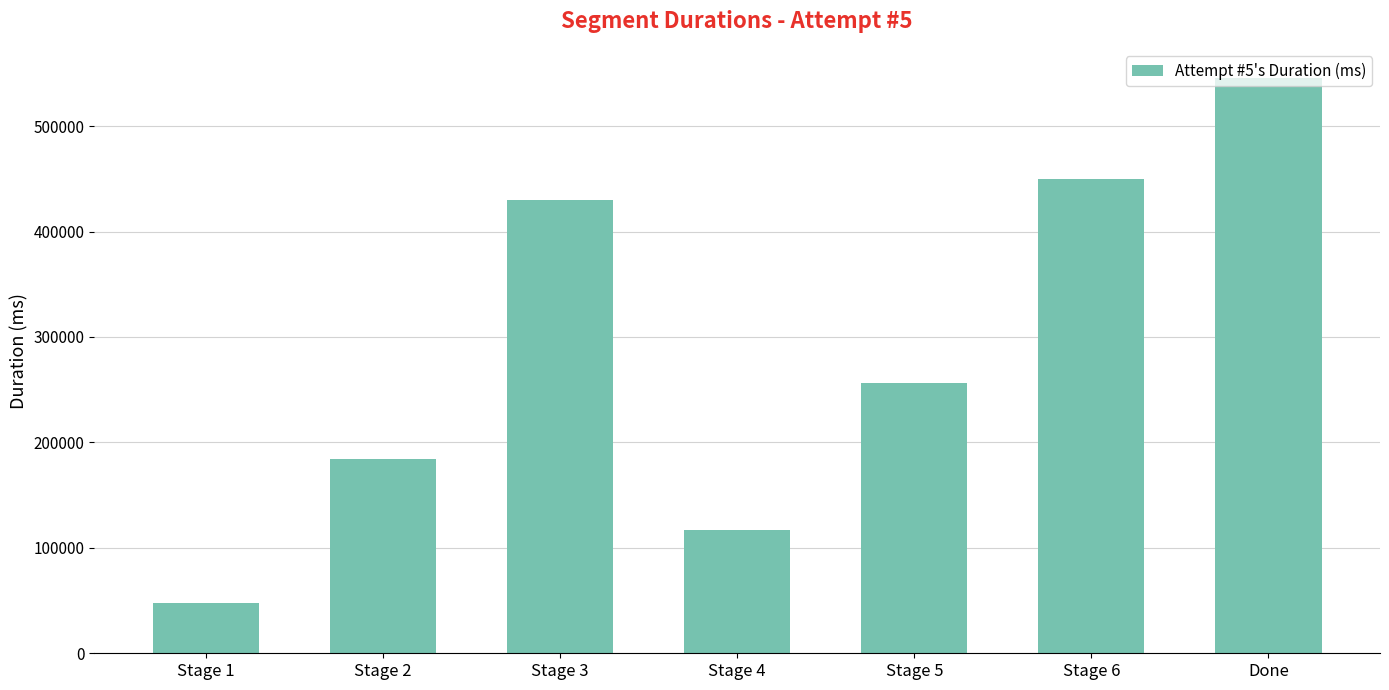

Rank the categories by value from lowest to highest.

Stage 1, Stage 4, Stage 2, Stage 5, Stage 3, Stage 6, Done